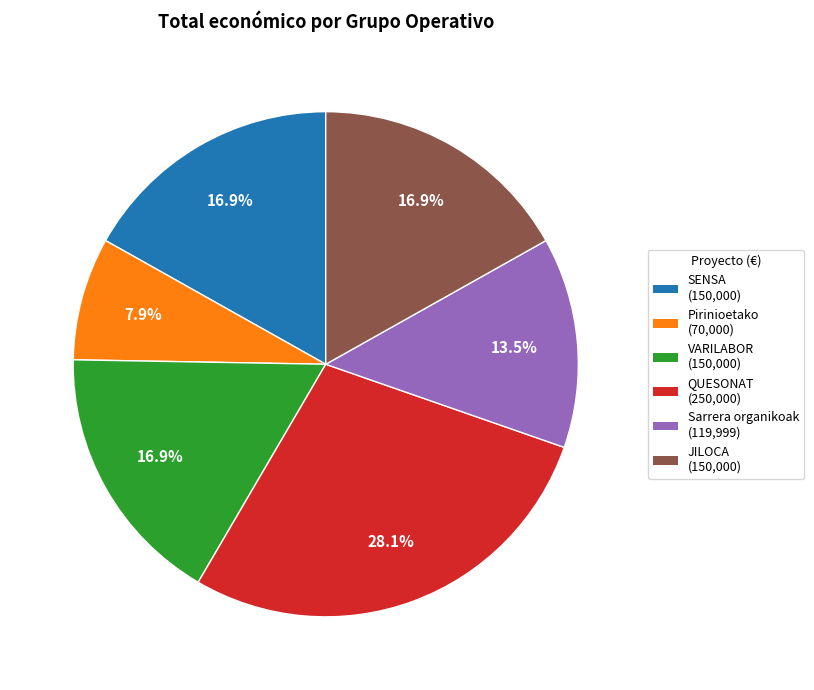

How many slices are in this pie chart?

6